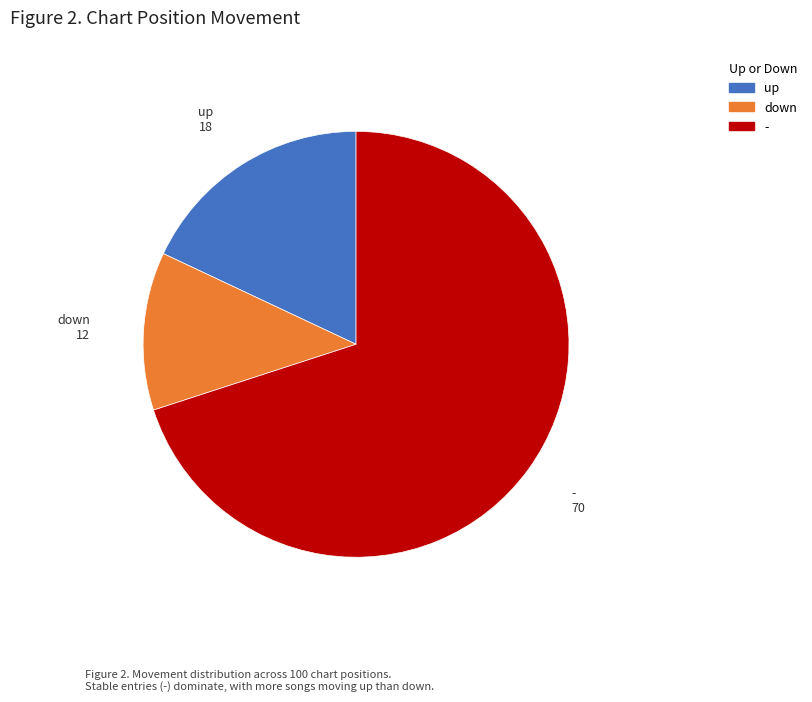

Rank the categories by value from lowest to highest.

down, up, -